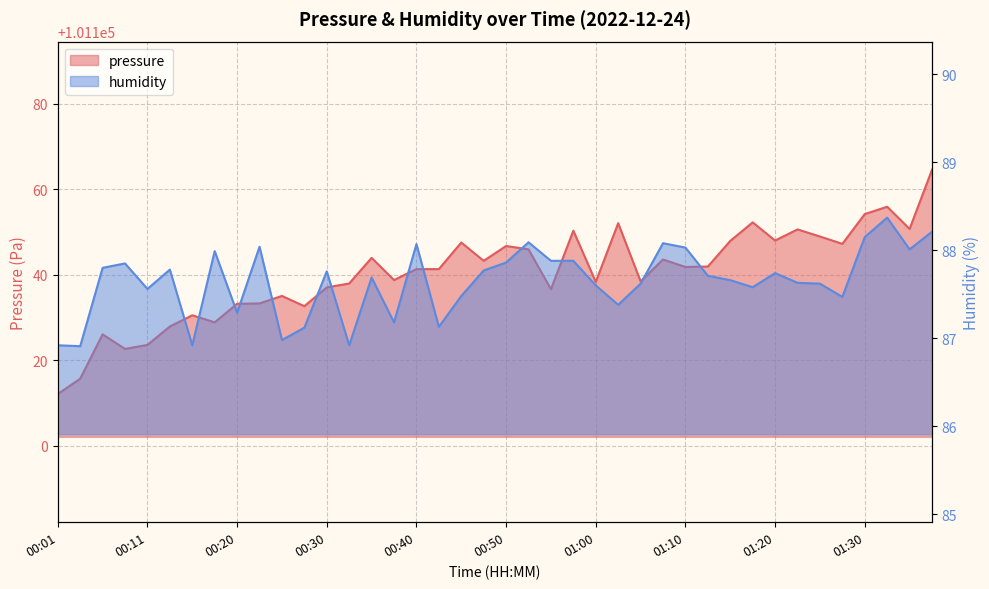

True or false: pressure and humidity cross at least once.

False